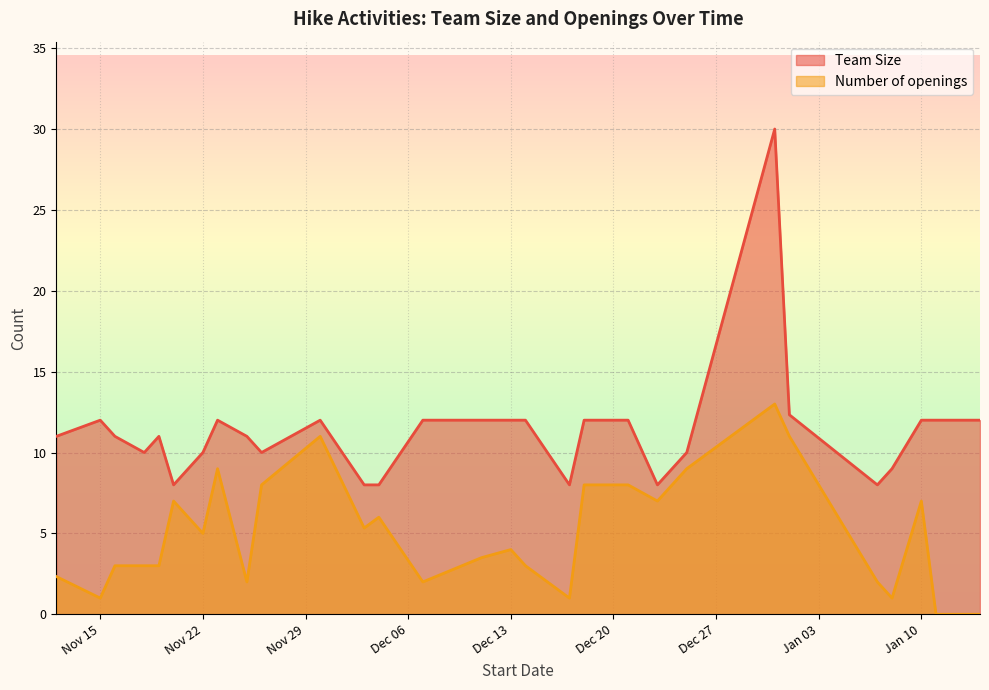

What is the sum of the Team Size values at 2022-12-04 and 2023-01-11?

20